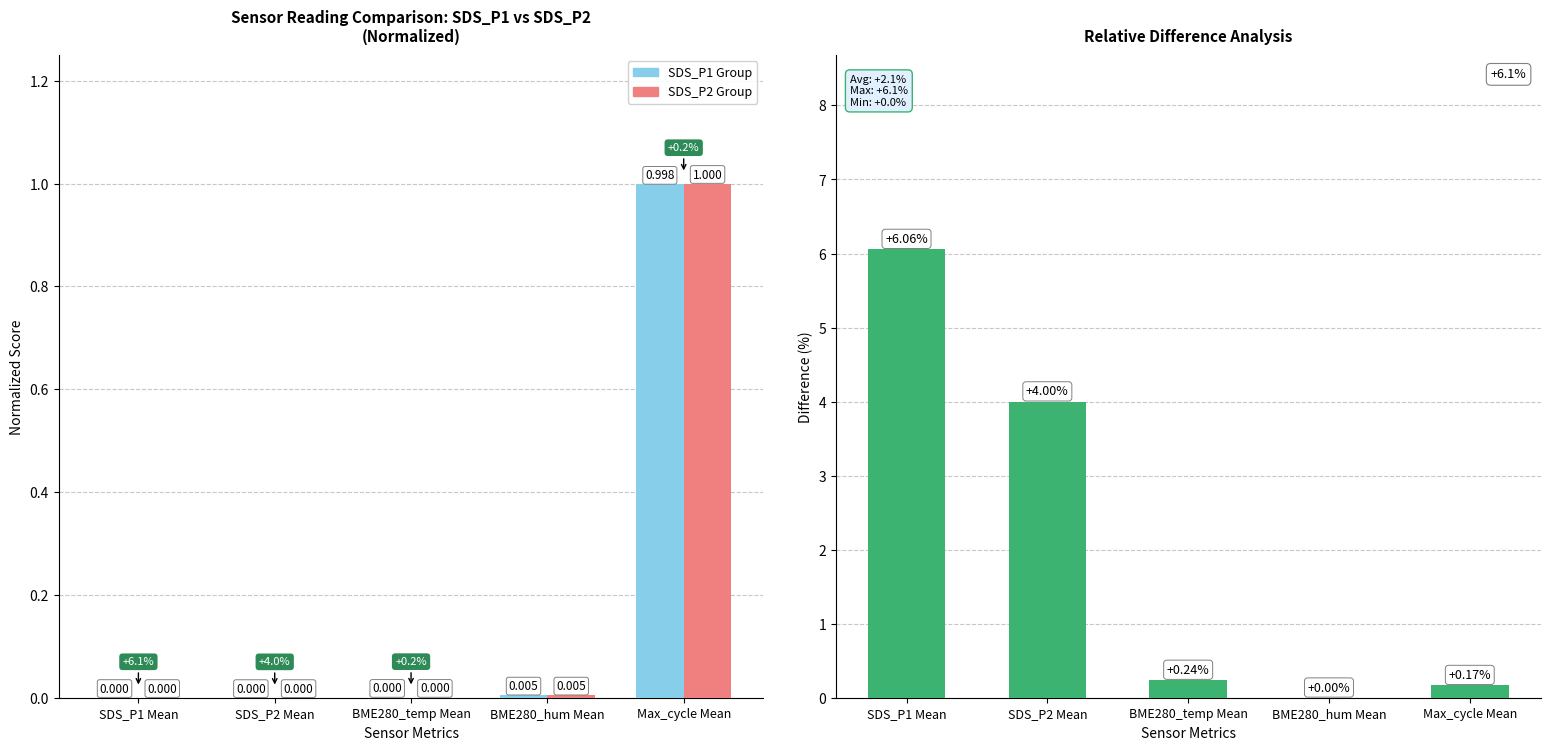

At how many categories does at least one series exceed 2?

2